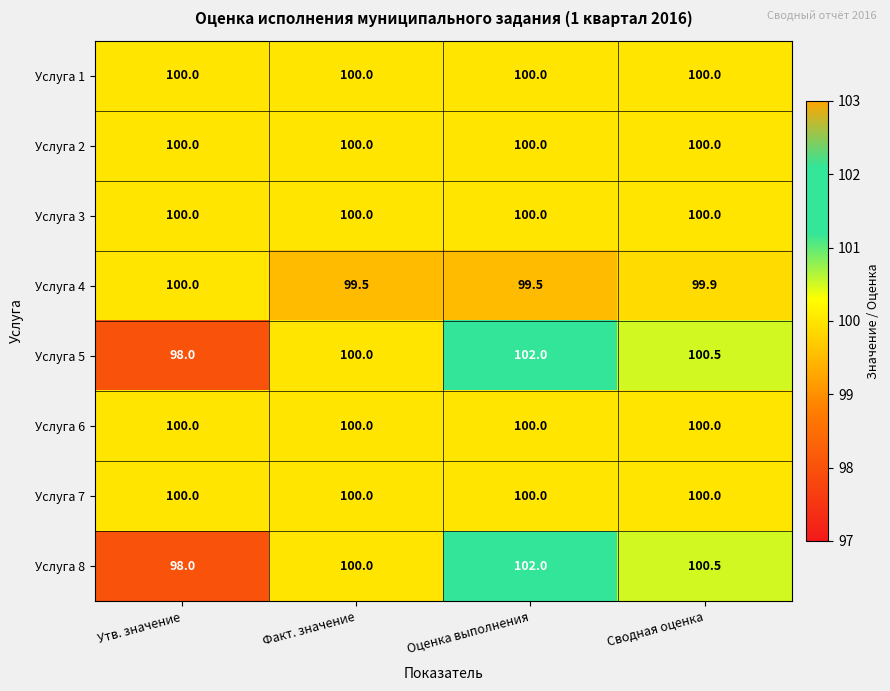

What is the average value of the Услуга 4 series?

99.7